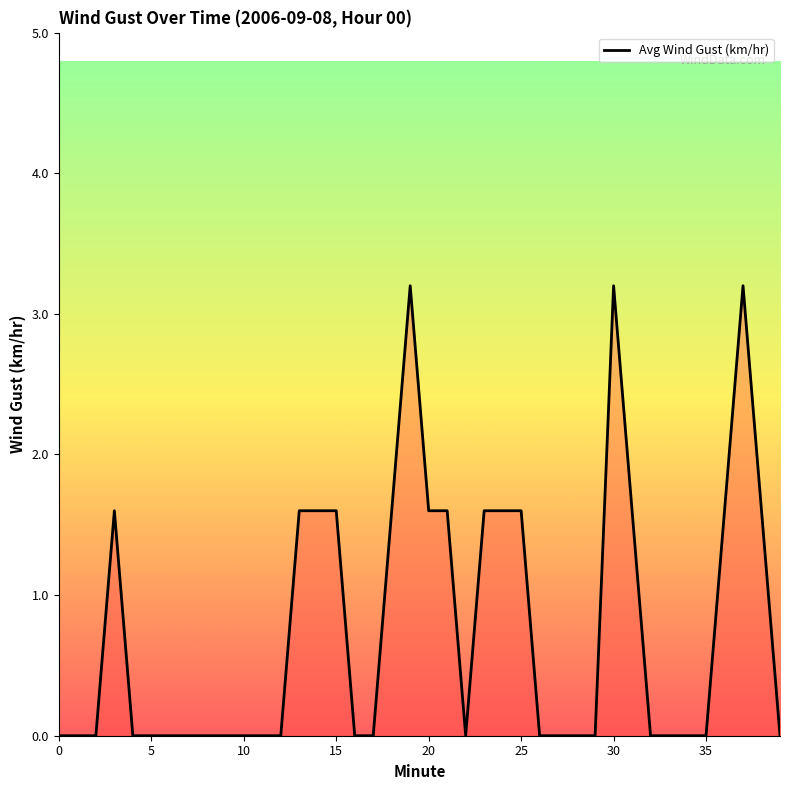

What is the maximum value shown in the chart?

3.2